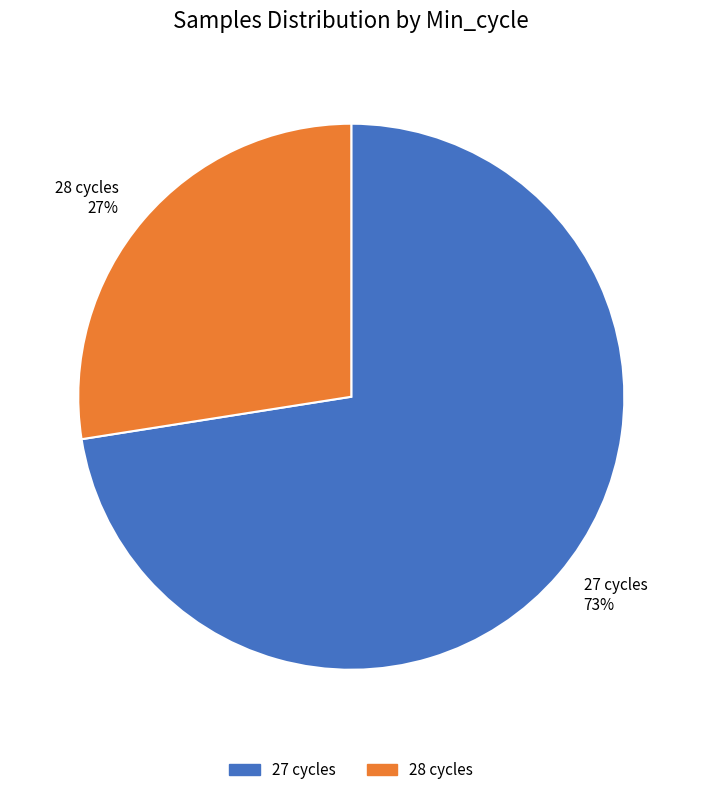

Which category has the smallest portion of the pie?

28 cycles 27%